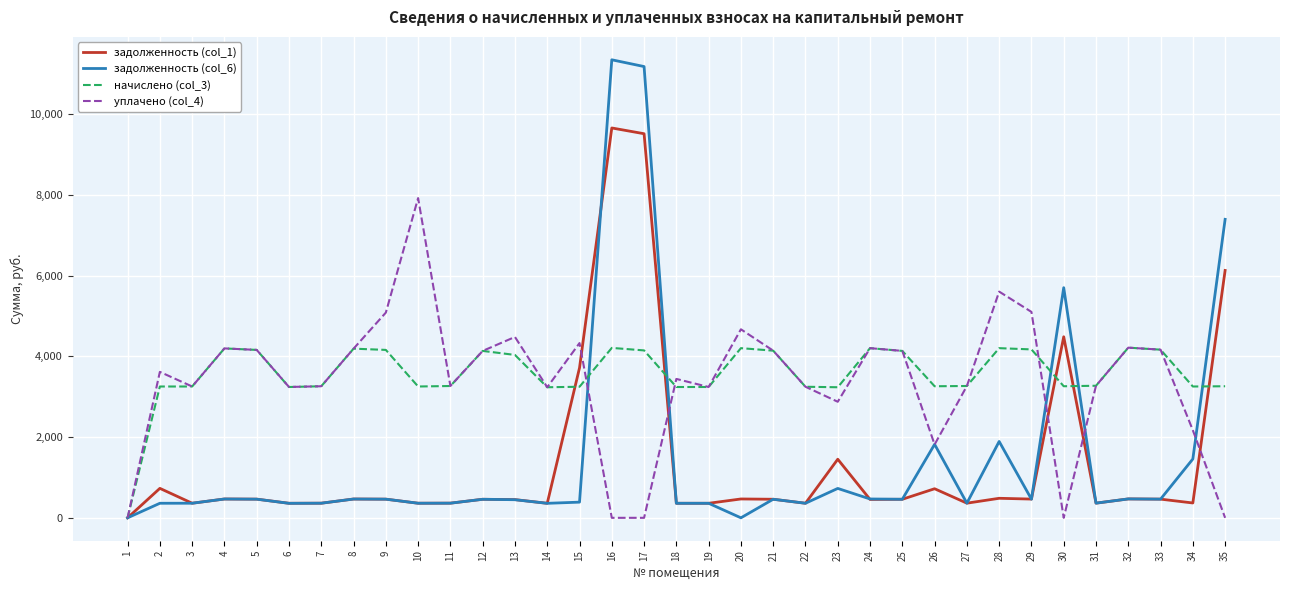

What is the maximum value for задолженность (col_1)?

9660.4